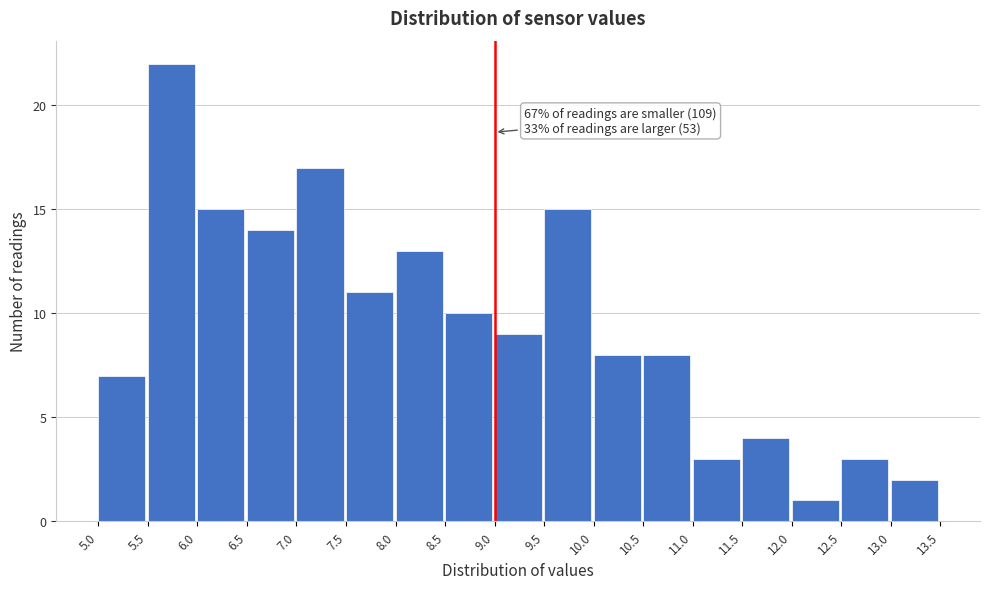

Which range on the x-axis has the tallest bar?

5.5 to 6.0